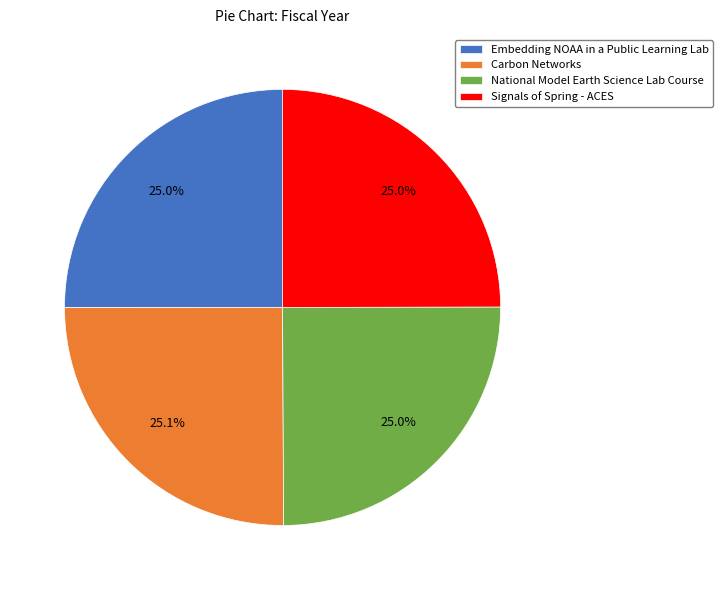

True or false: Signals of Spring - ACES accounts for 25% of the total.

True